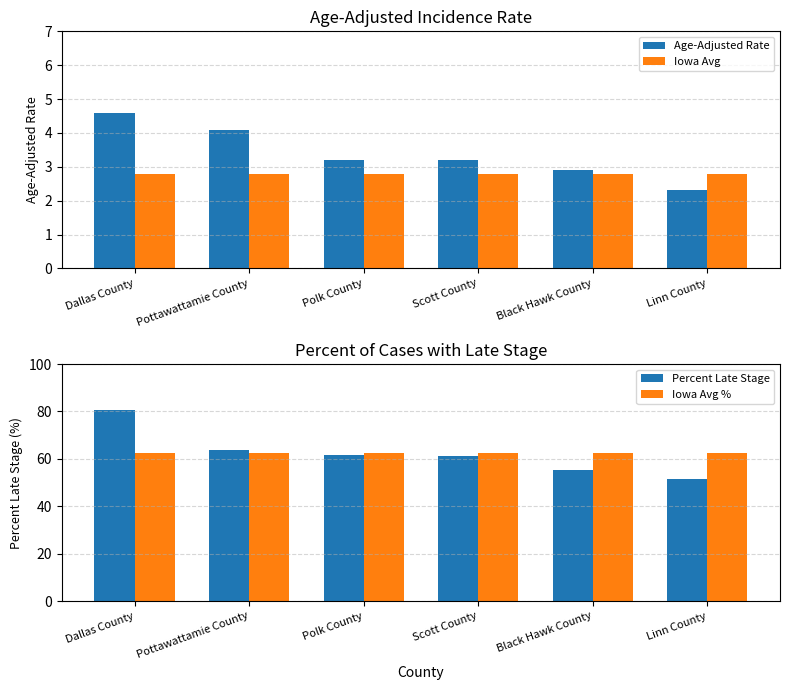

What position from the right is Polk County?

4